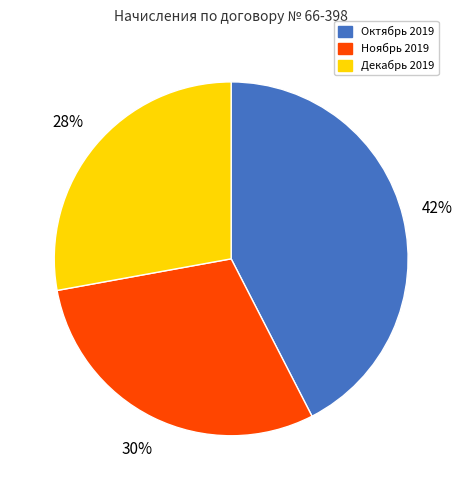

What is the largest slice in the pie chart?

Октябрь 2019